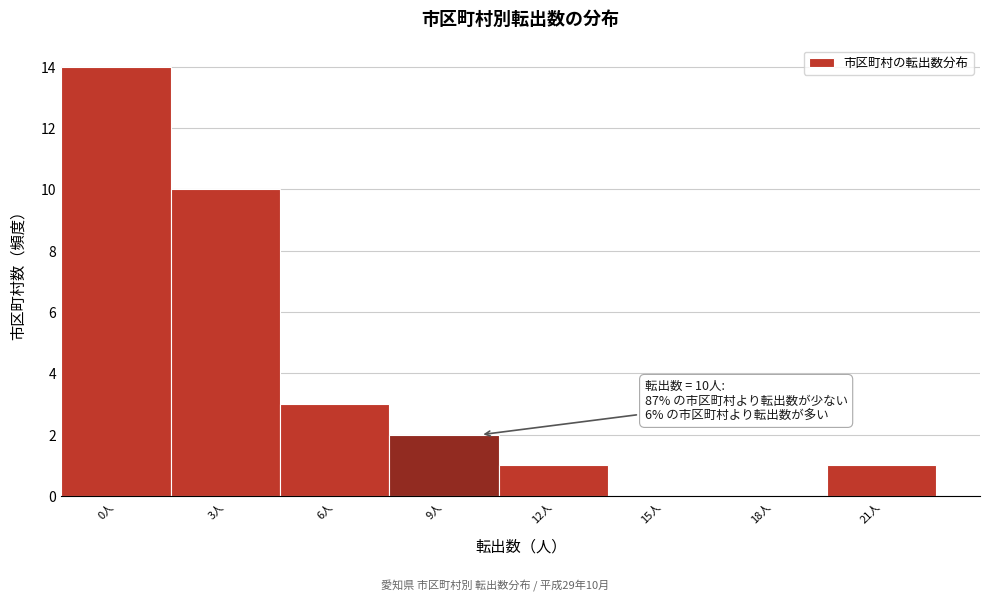

Reading right to left, transcribe all the data shown in this chart.

21人=1	18人=0	15人=0	12人=1	9人=2	6人=3	3人=10	0人=14